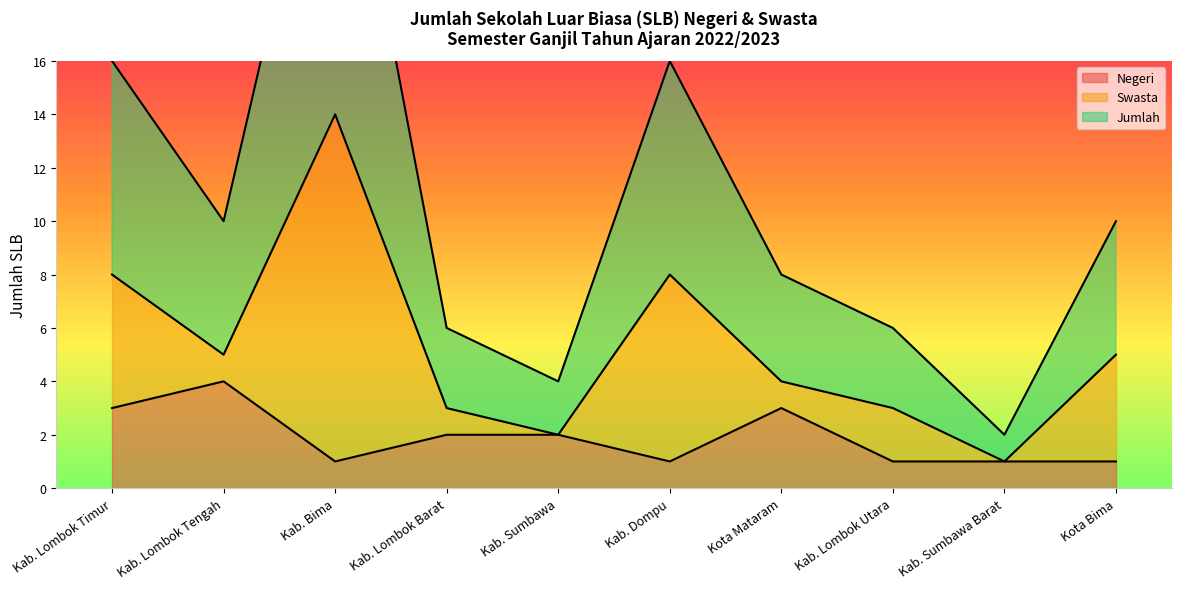

Is it true that Negeri equals 3 at Kab. Lombok Barat?

False